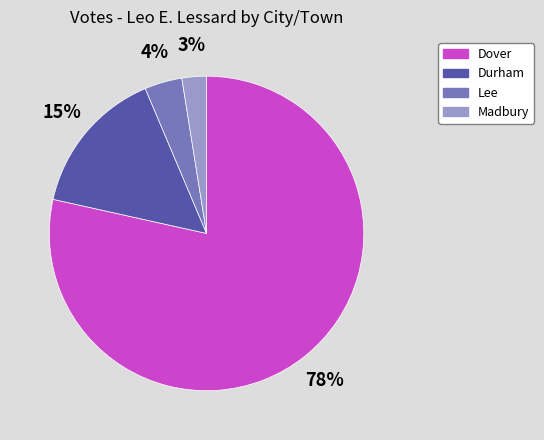

Is there any slice that represents more than half of the pie?

Yes